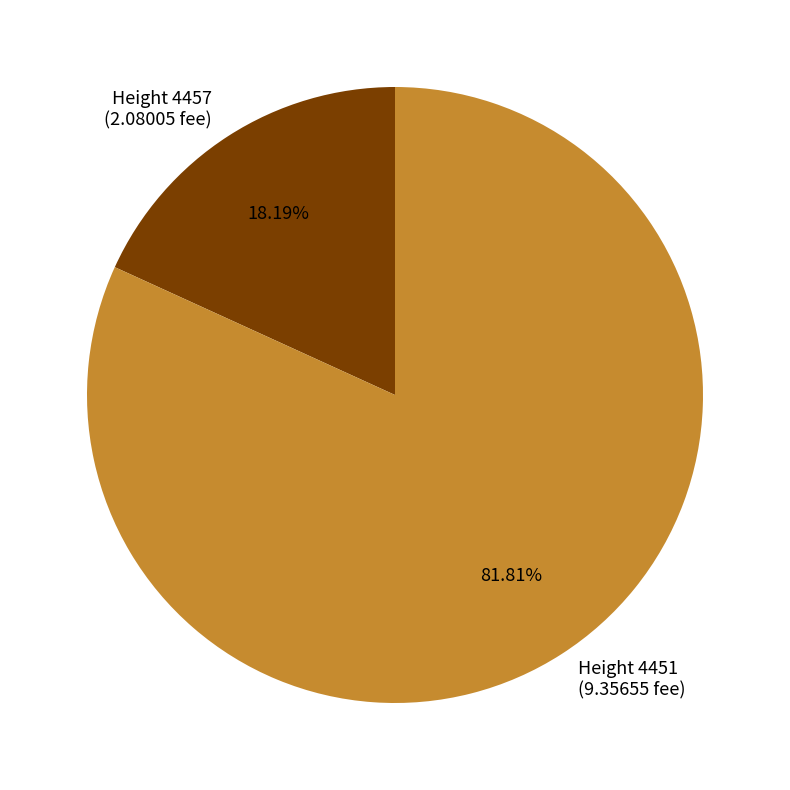

Is there a majority slice in this chart?

Yes